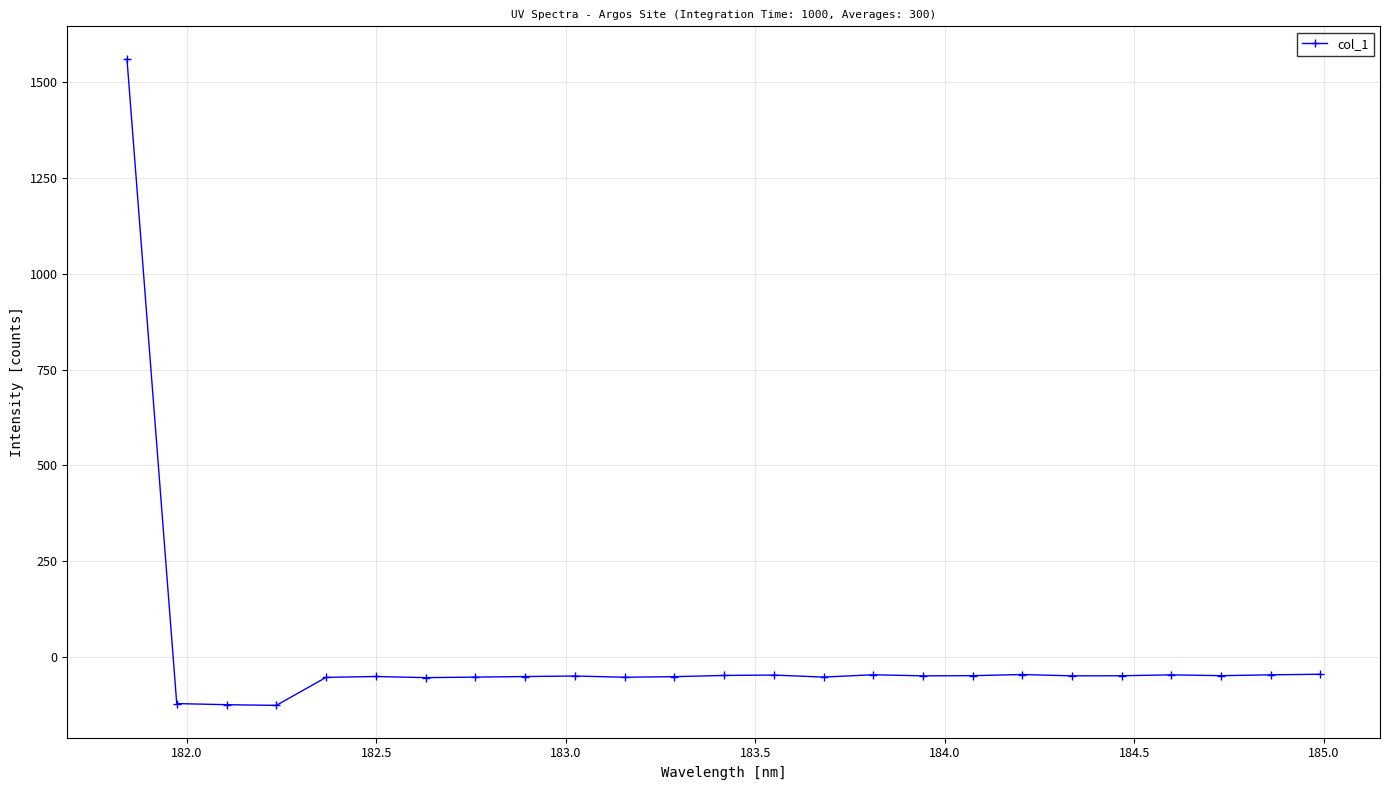

What is the value of the 22nd point from the left?

-47.8